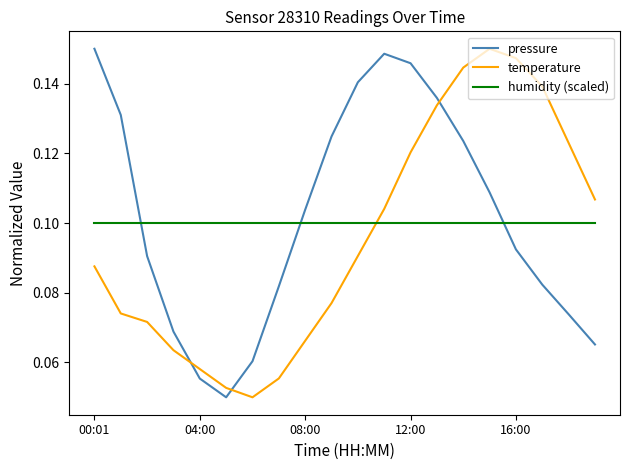

True or false: temperature and humidity (scaled) intersect in this chart.

True